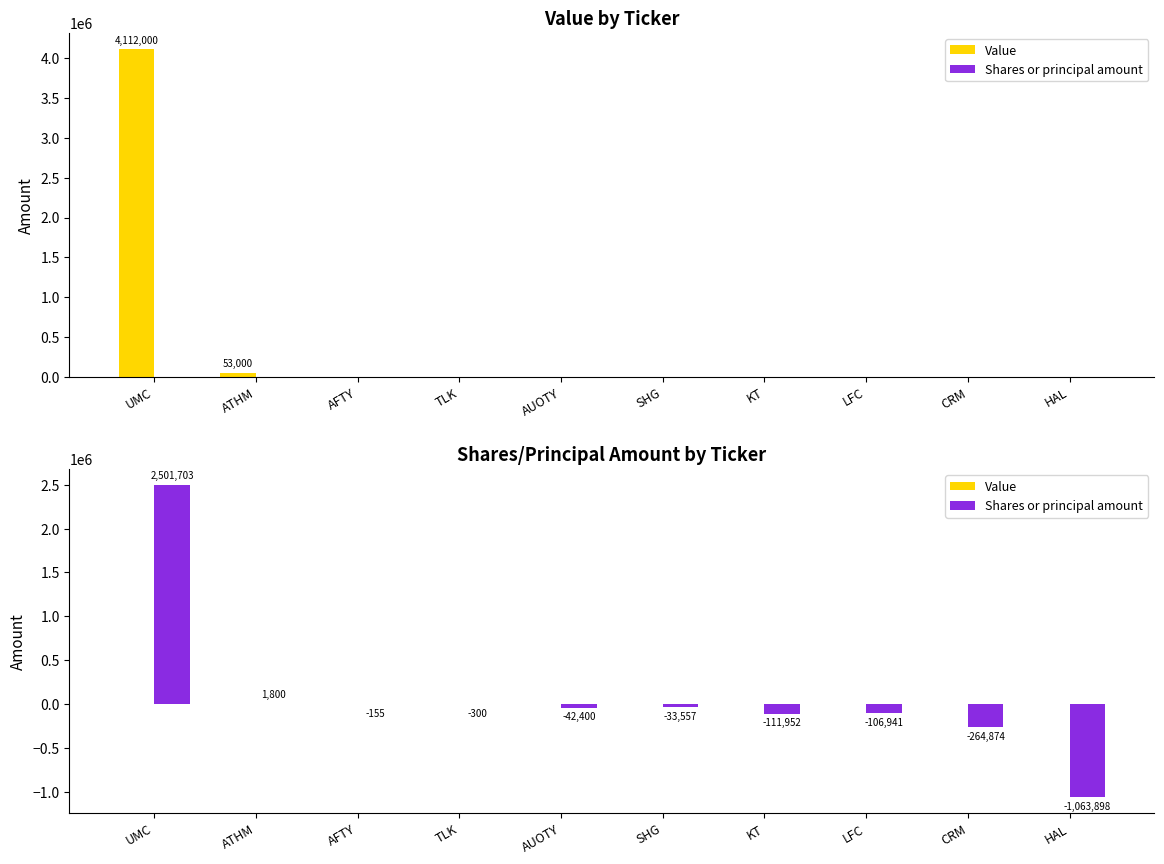

What is the label of the 7th bar from the right?

TLK